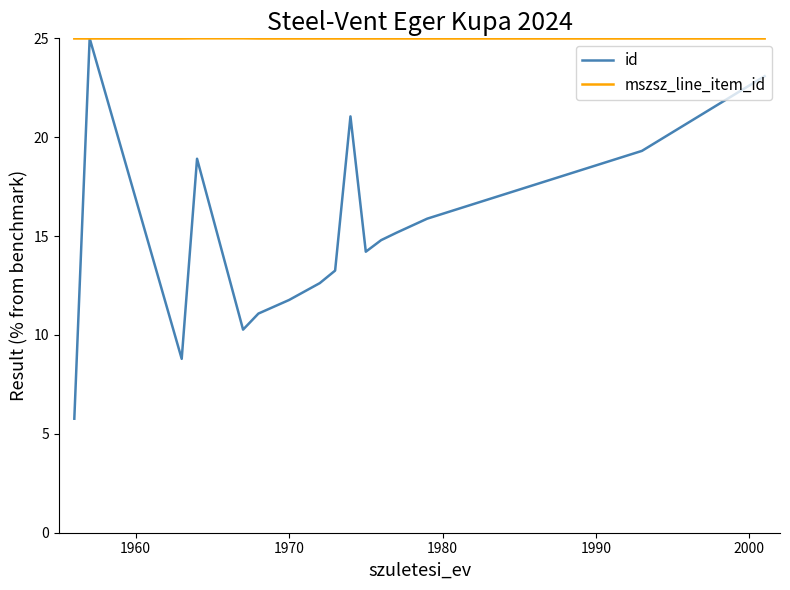

Which series has the widest spread of values?

id